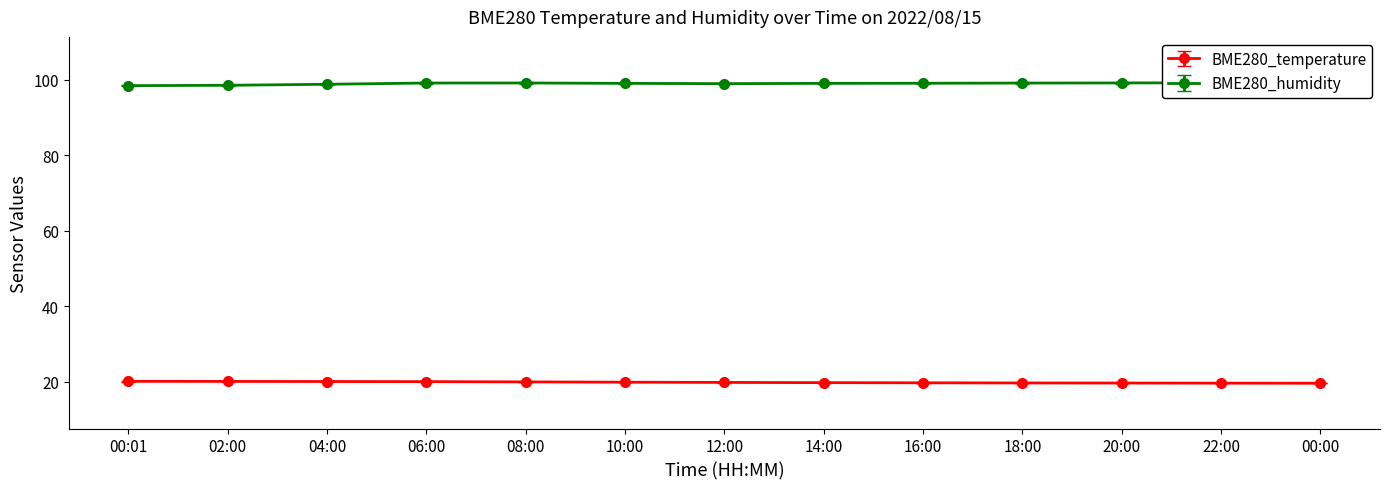

How many lines are shown in the chart?

2